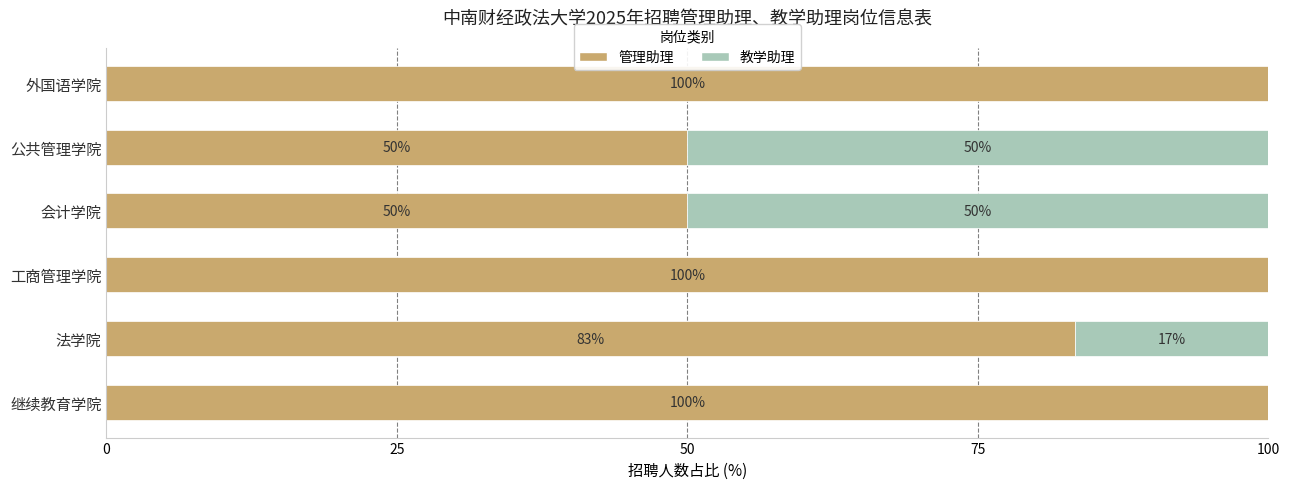

What is the sum of the 管理助理 values at 公共管理学院 and 会计学院?

100.0